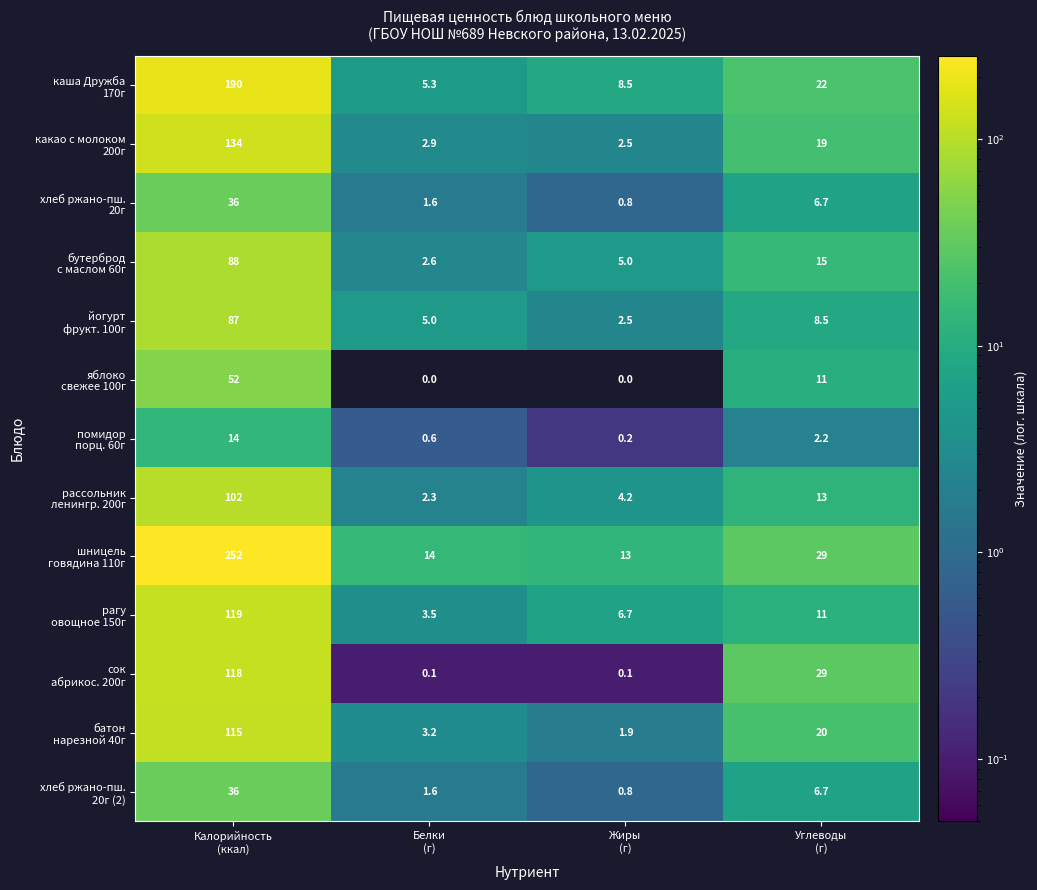

Count the number of categories in the chart.

4